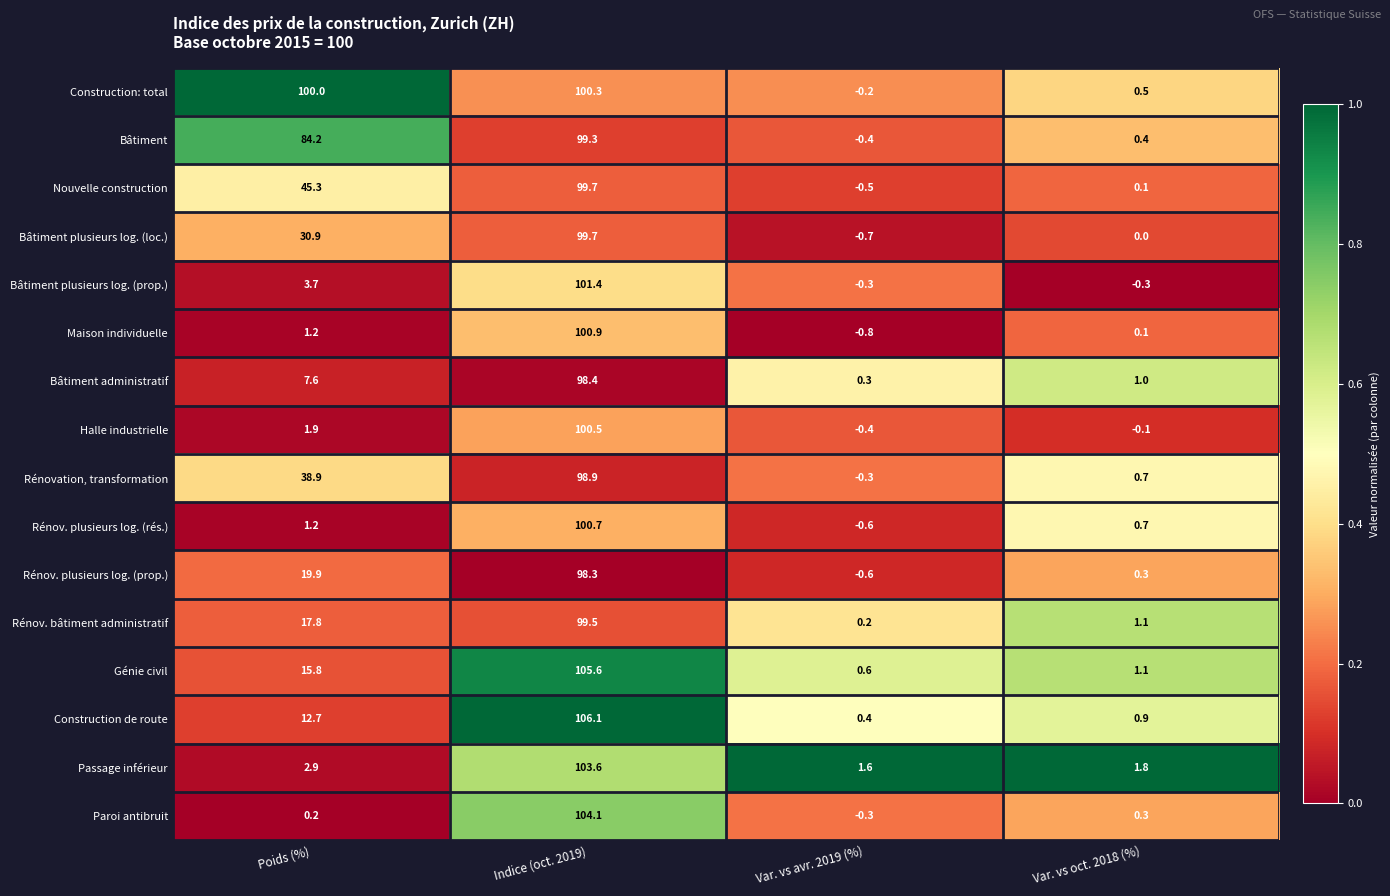

Which series changed the most between Poids (%) and Var. vs avr. 2019 (%)?

Construction: total